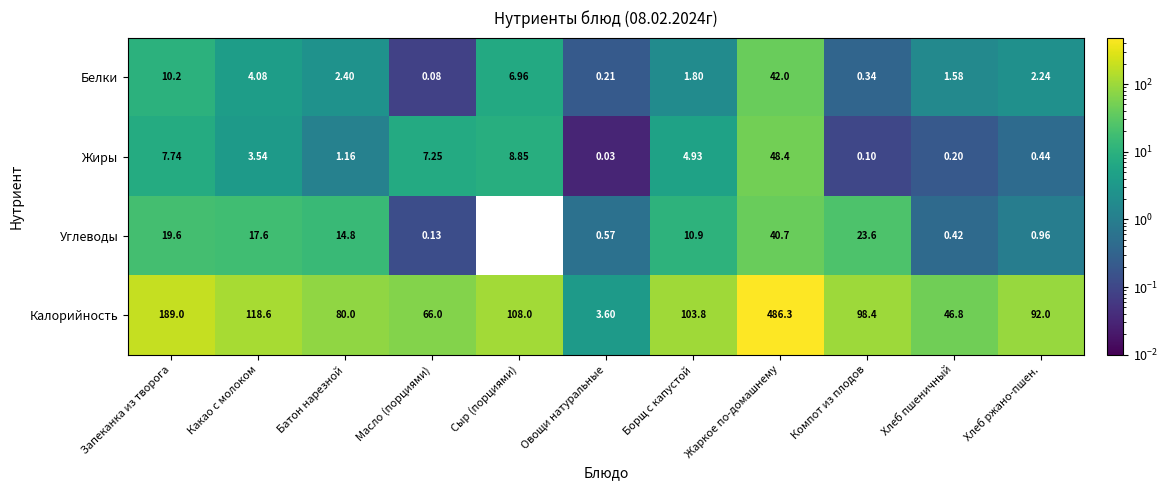

At which label does Углеводы reach its peak?

Жаркое по-домашнему